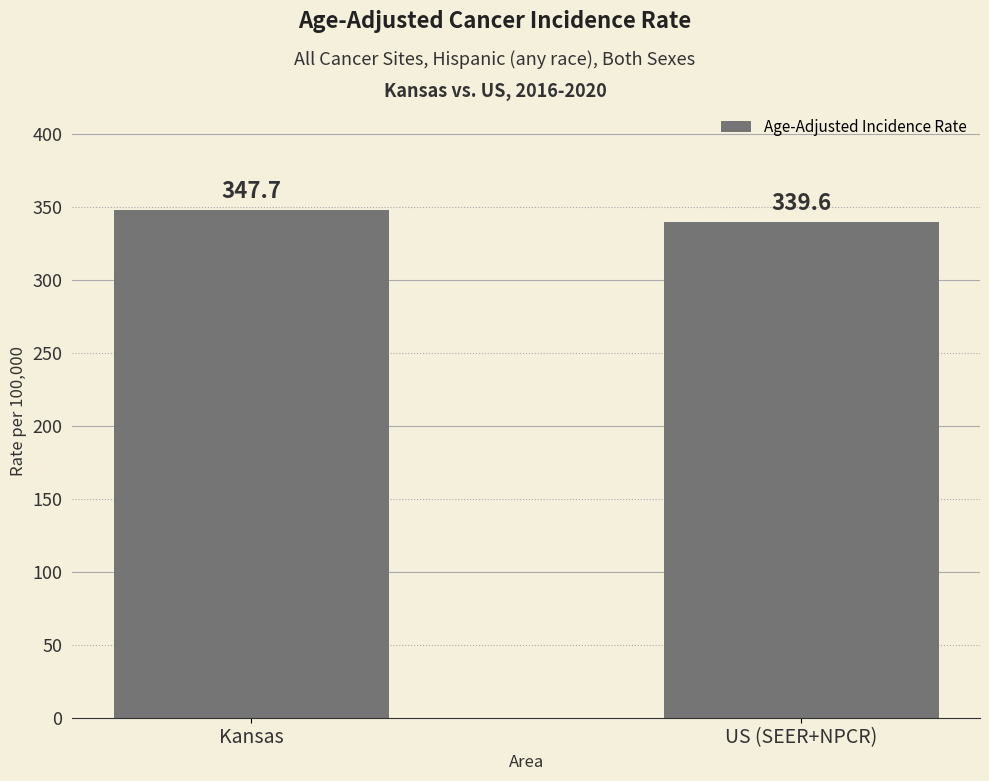

List the labels in order of value, largest first.

Kansas, US (SEER+NPCR)